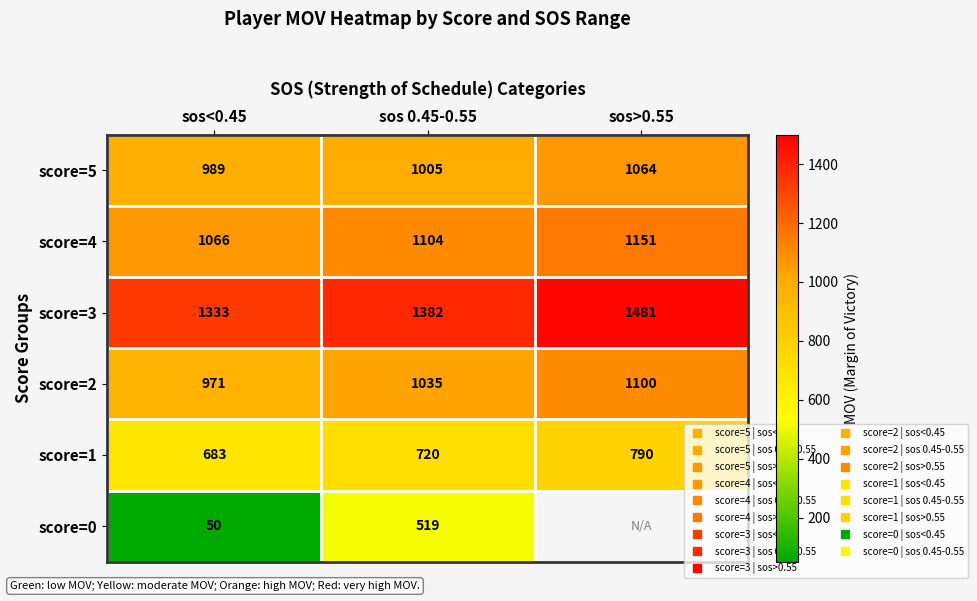

Which label corresponds to the largest value in the chart?

sos>0.55